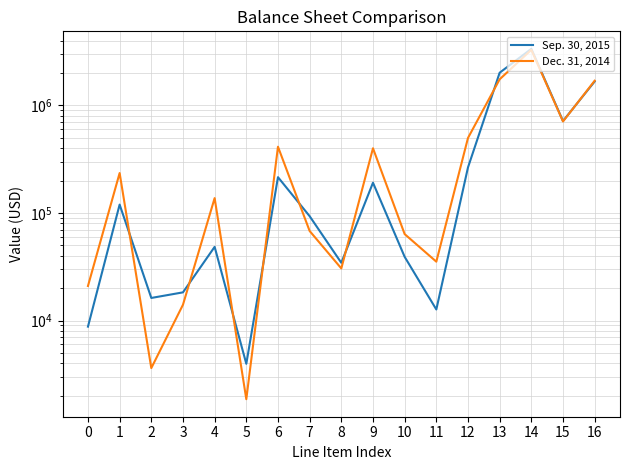

Which series has the largest range (max minus min)?

Sep. 30, 2015